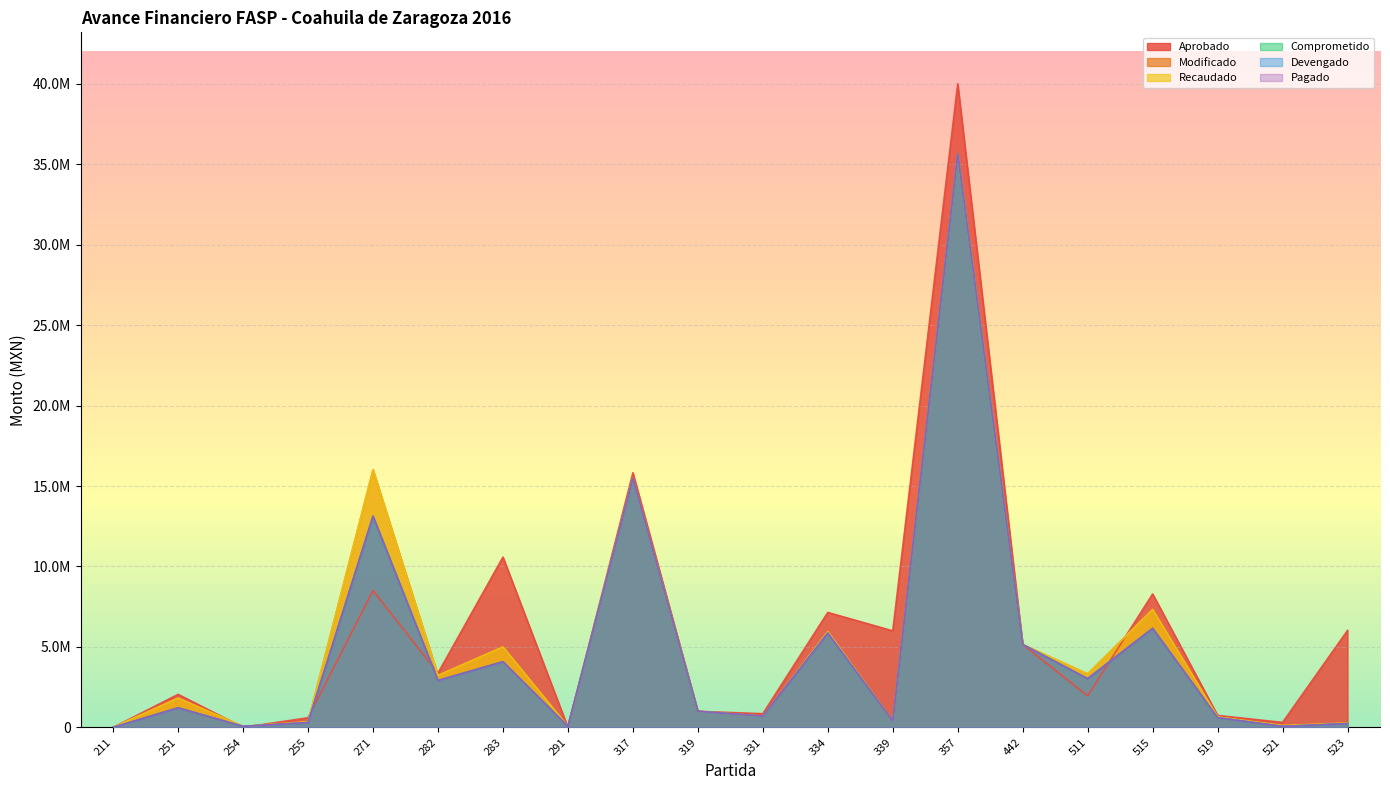

What is the difference between the highest and lowest values at 339?

5605539.8